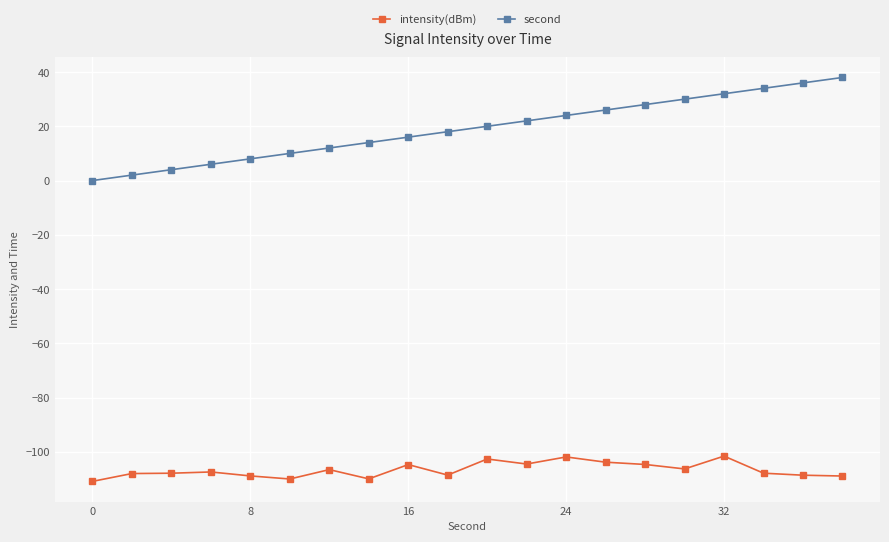

List the series in order of their peak value, lowest first.

intensity(dBm), second